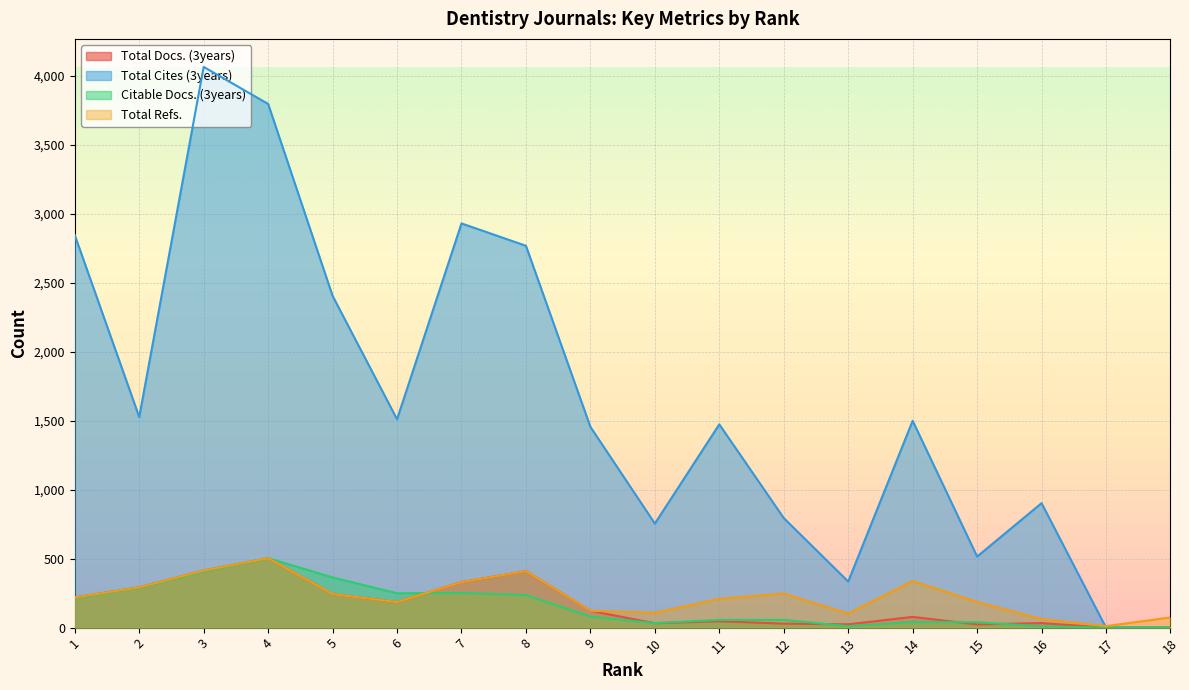

What is the difference between the highest and lowest values at 7?

2678